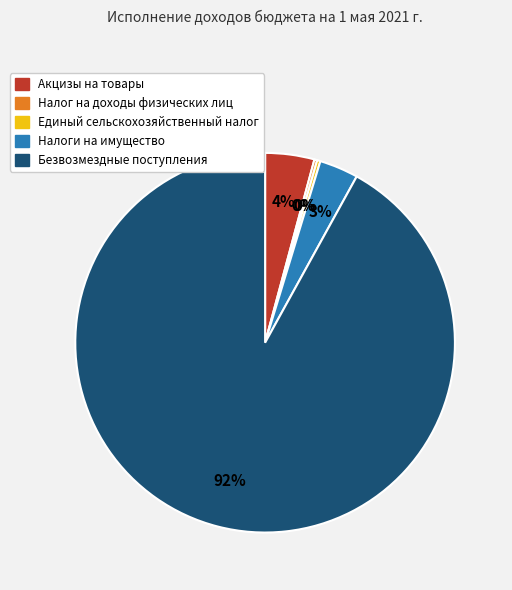

Which slice is the largest?

Безвозмездные поступления